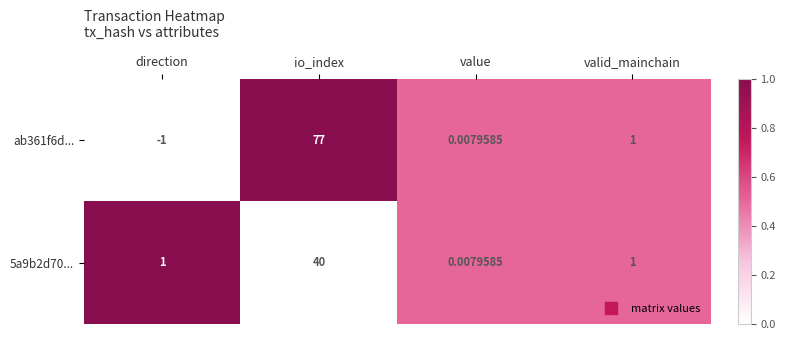

Which label corresponds to the largest value in the chart?

io_index